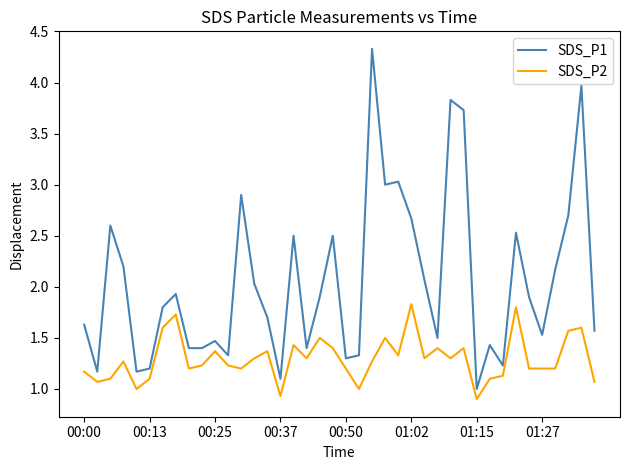

In SDS_P1, how many points are higher than both neighbors (excluding endpoints)?

12